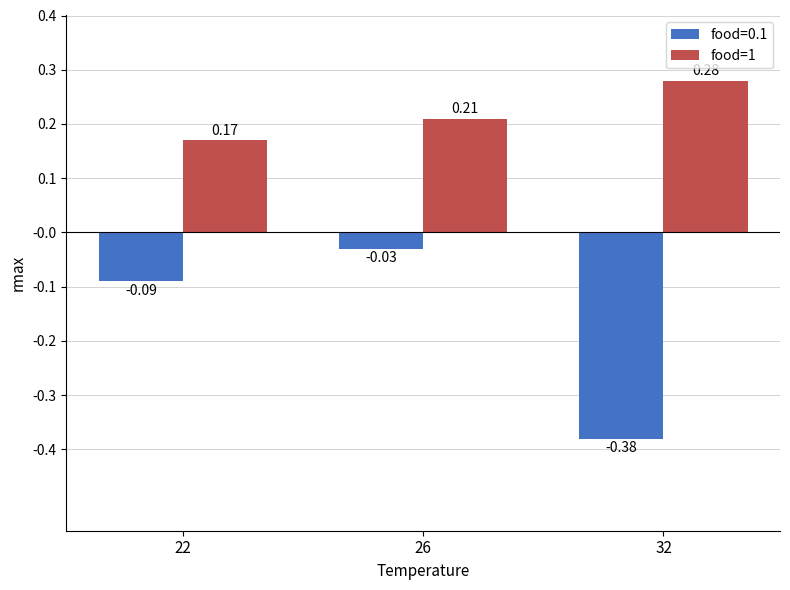

Rank the series by their average value, from highest to lowest.

food=1, food=0.1